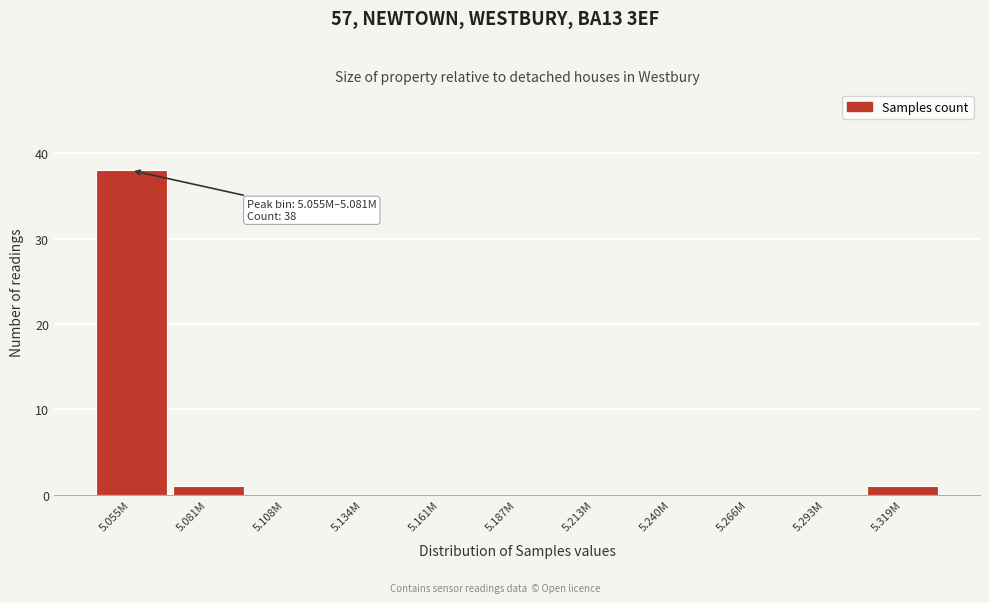

Reading right to left, what are all the values shown in this chart?

5.319M=1	5.293M=0	5.266M=0	5.240M=0	5.213M=0	5.187M=0	5.161M=0	5.134M=0	5.108M=0	5.081M=1	5.055M=38